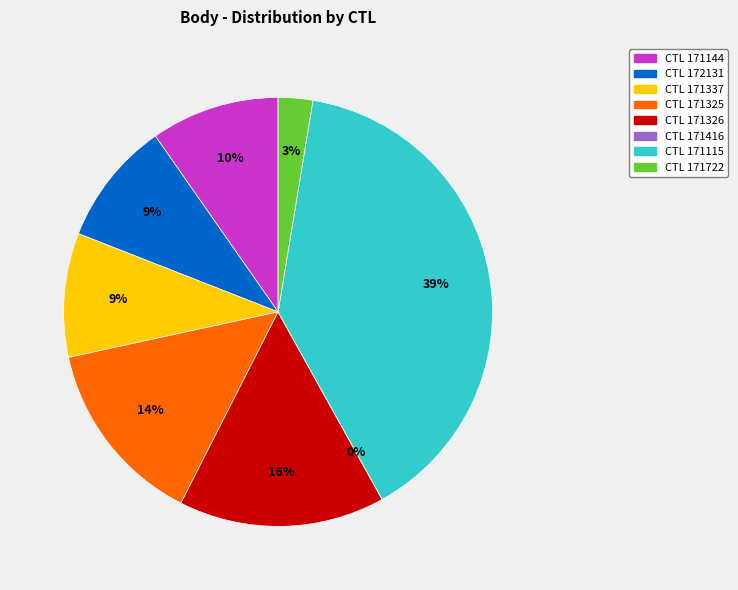

What portion of the pie excludes 171337?

90.6%